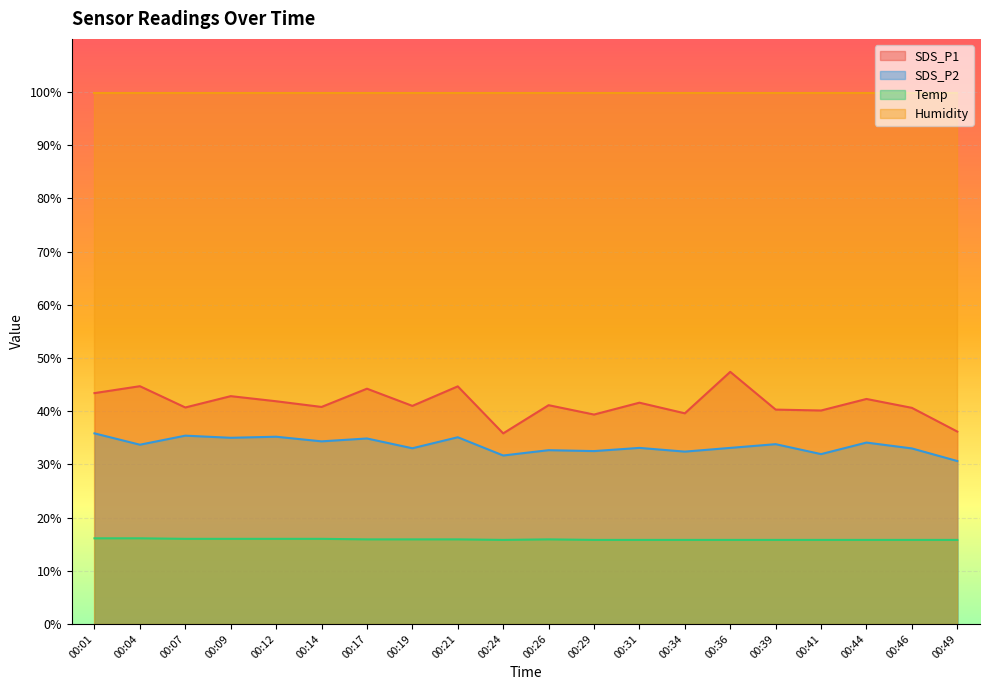

What is the highest value of the SDS_P2 series?

35.8